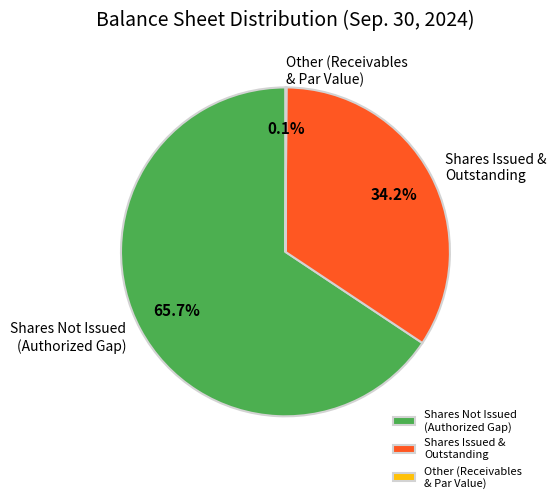

Approximately how many times larger is the value at Shares Not Issued (Authorized Gap) compared to Shares Issued & Outstanding?

1.9